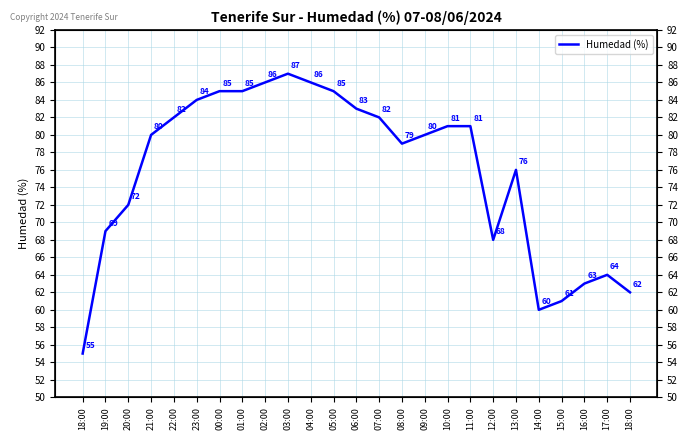

Is it true that the value at 02:00 is 53?

False